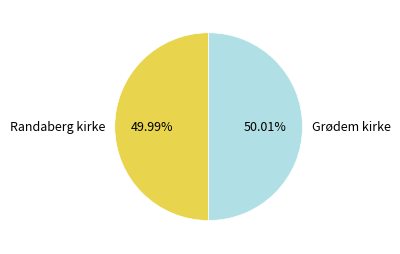

What percentage do Randaberg kirke and Grødem kirke together represent?

100.0%